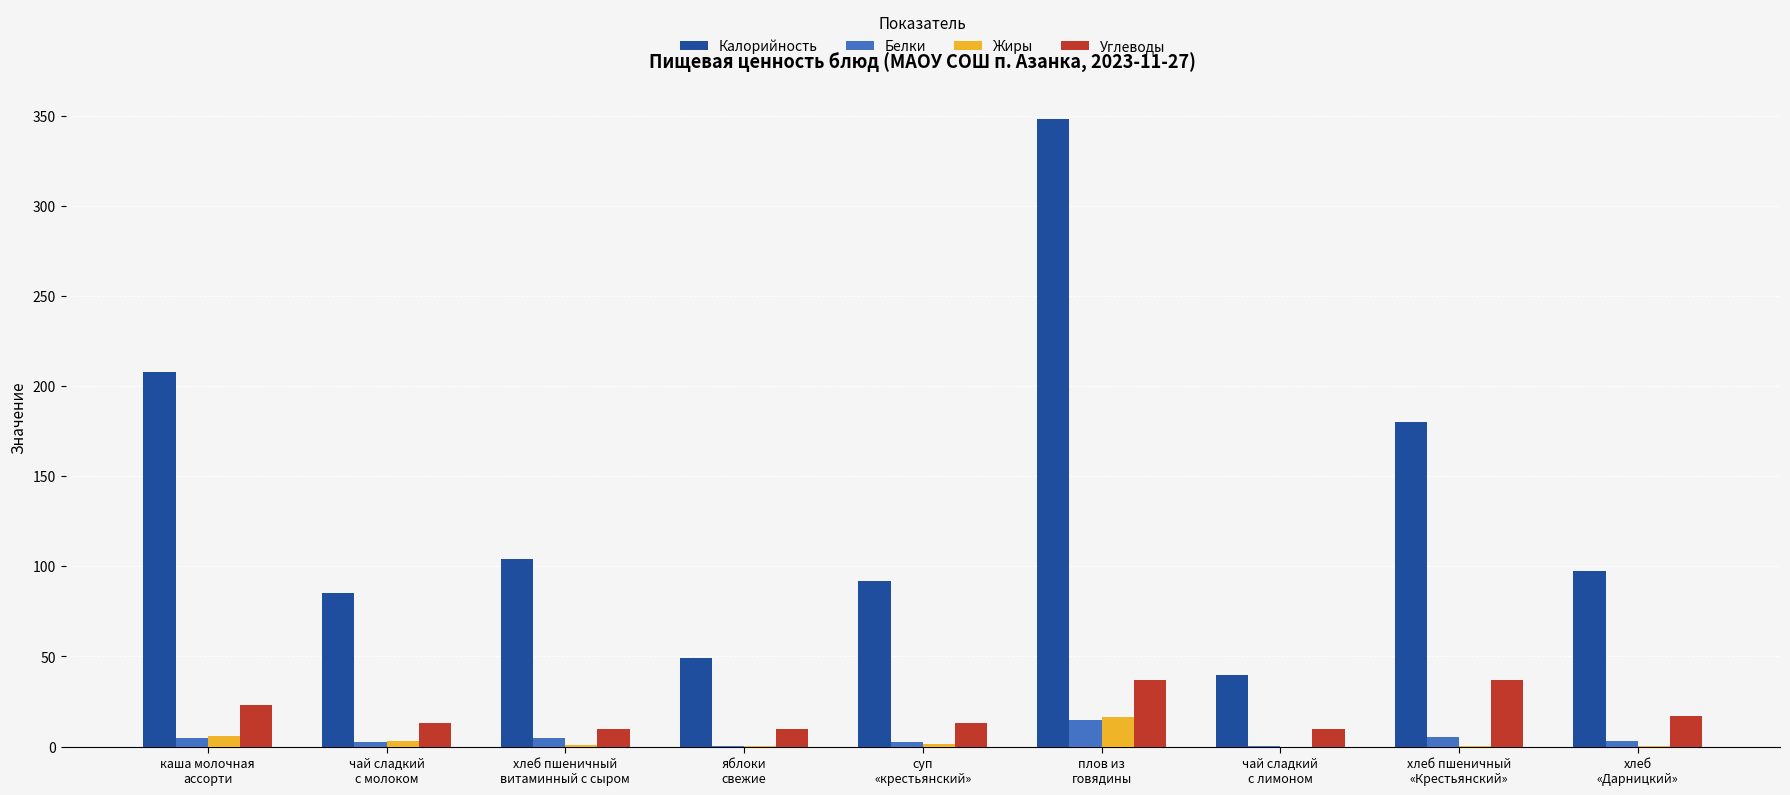

What is the total value across all series at хлеб пшеничный
витаминный с сыром?

119.8